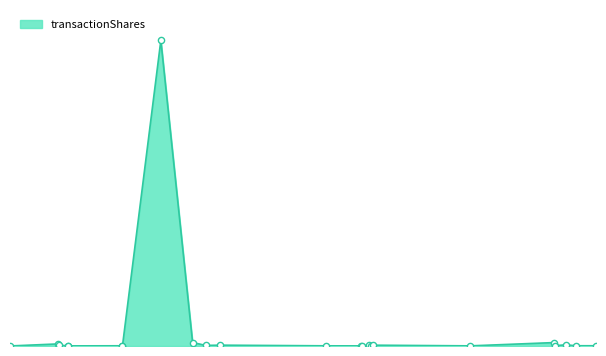

Which has a higher value, 2023-06-15 or 2023-12-18?

2023-12-18